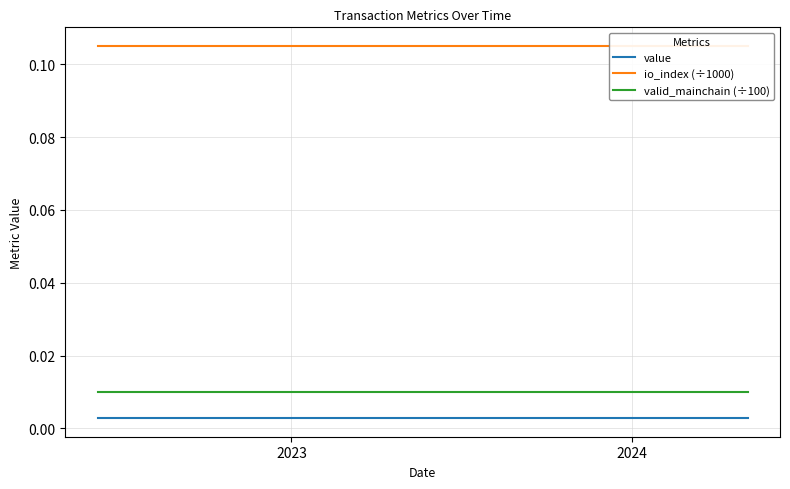

True or false: value and valid_mainchain (÷100) intersect in this chart.

False